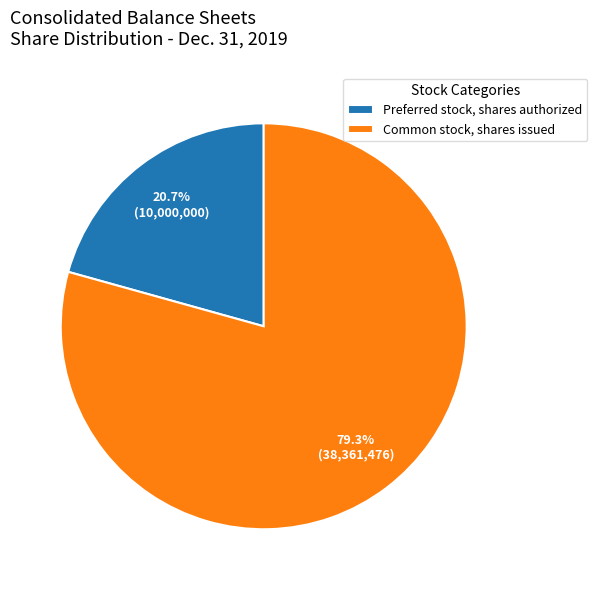

What is the smallest slice in the pie chart?

Preferred stock, shares authorized